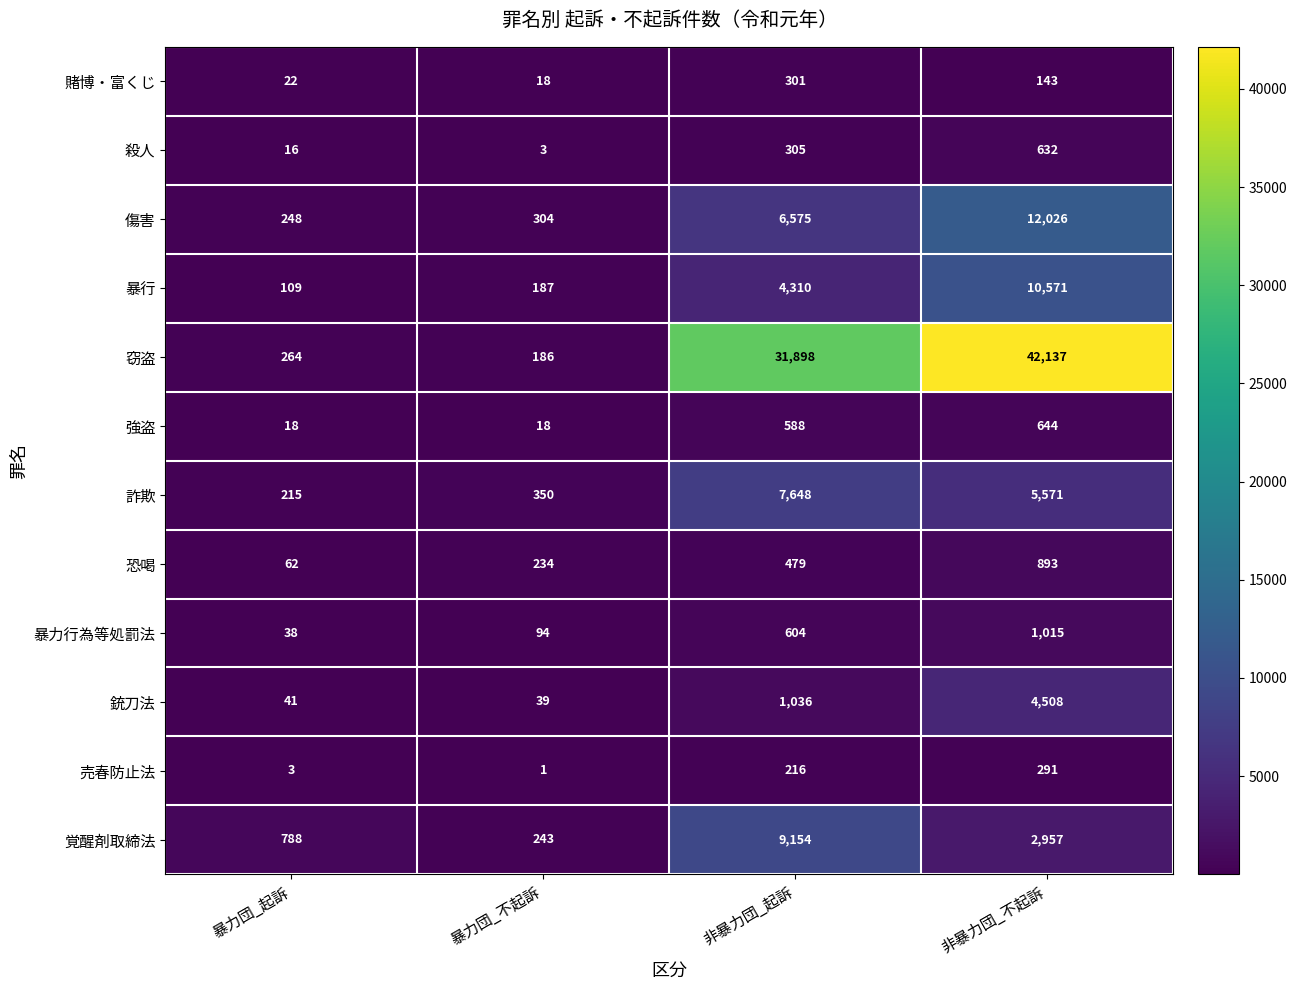

What is the total value across all series at 暴力団_起訴?

1824